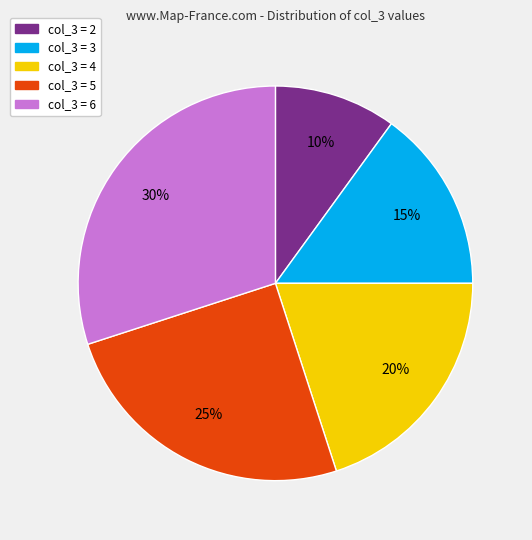

To the nearest percent, what is the difference between the largest and smallest slice percentages?

20%